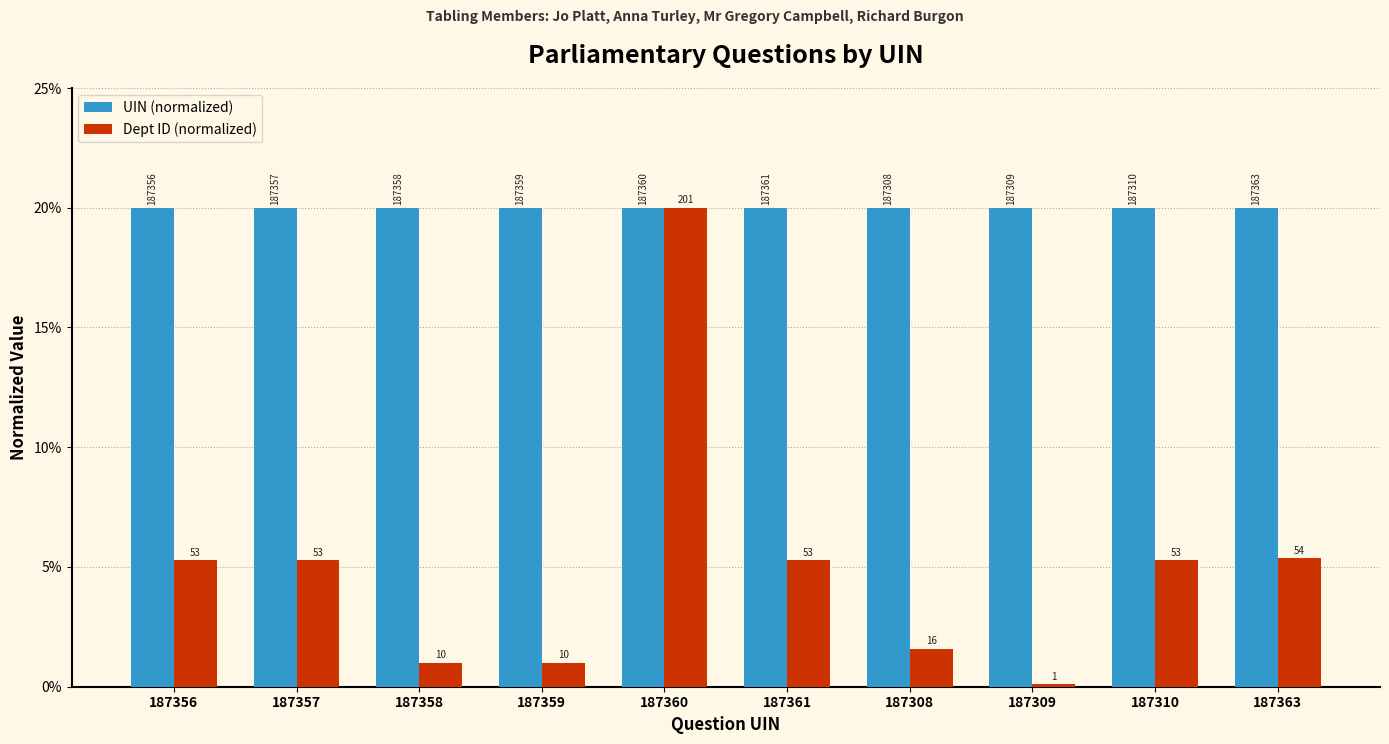

List the series in order of their overall mean, highest first.

UIN (normalized), Dept ID (normalized)